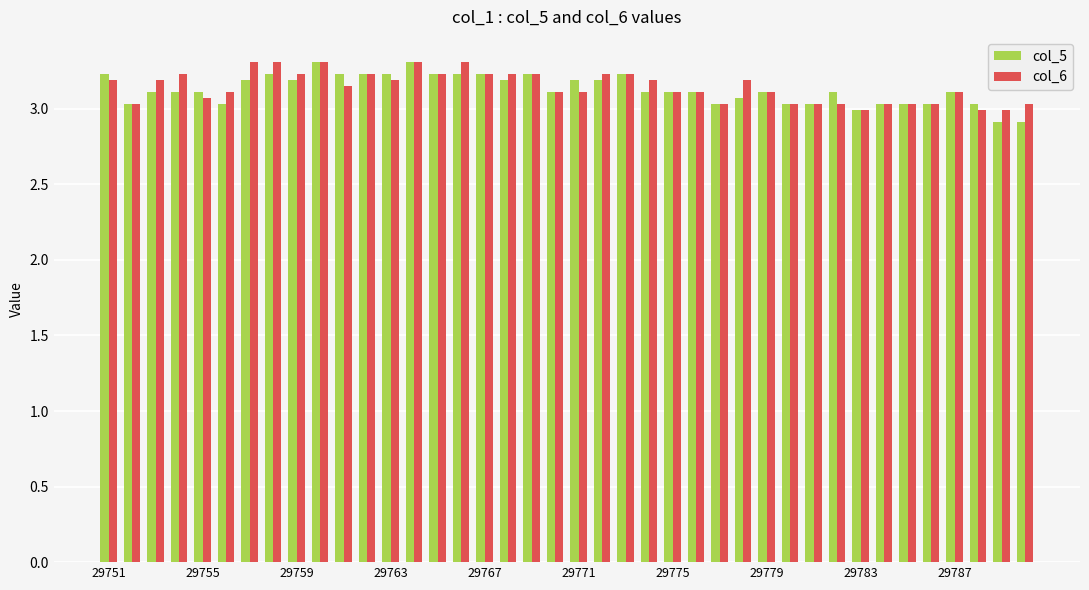

What is the sum of all col_6 values?

125.8